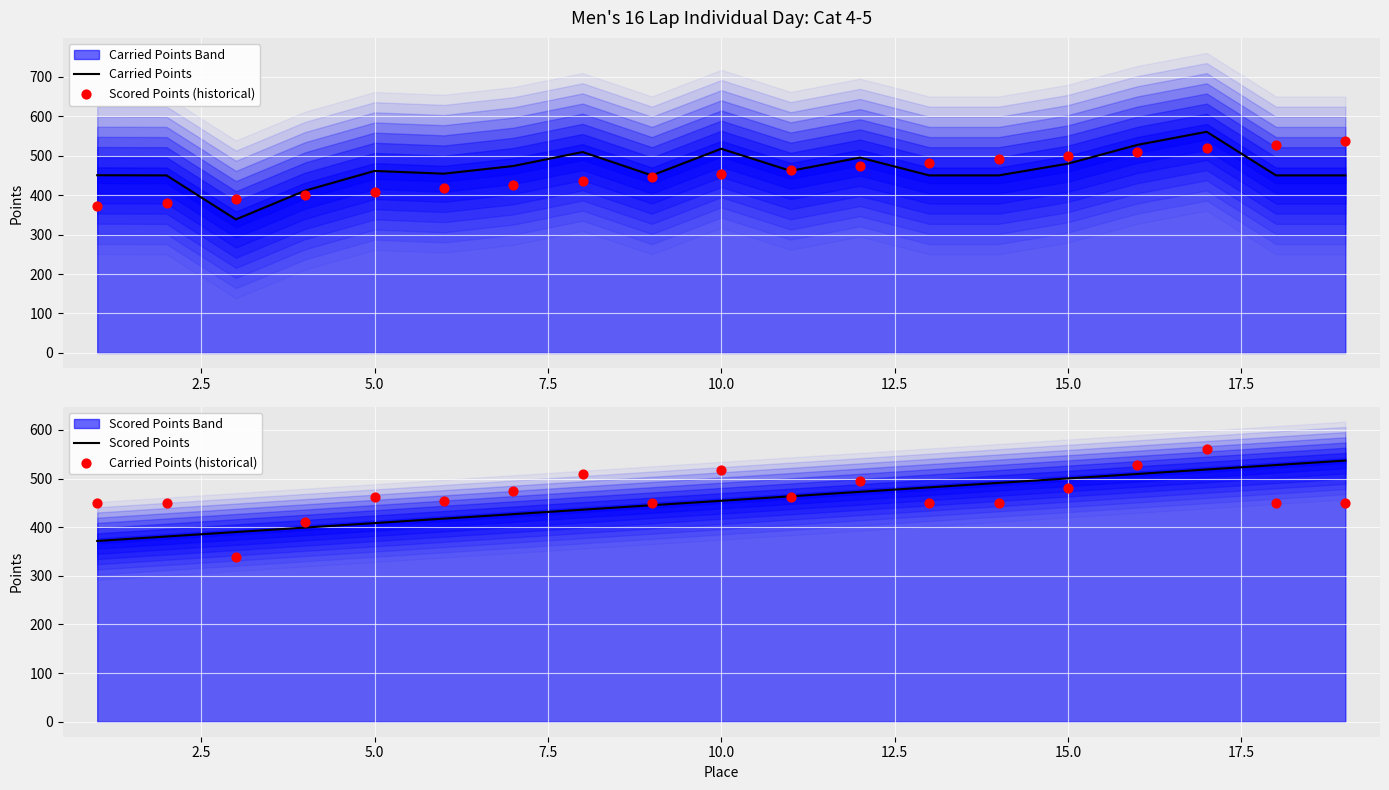

Which series contains the lowest Y value?

Carried Points